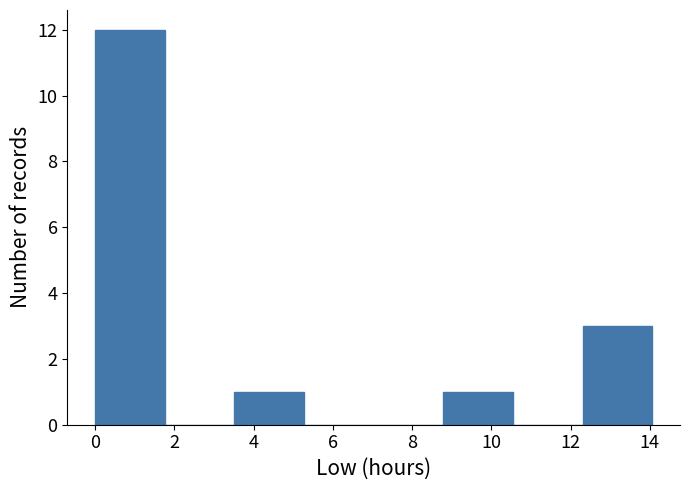

Reading left to right, transcribe this chart: for each bar, give the range it covers on the x-axis and its height. Neither the bar edges nor the heights are printed on the chart, so give them approximately, as read against the axes.

0.0 to 1.8: 12
1.8 to 3.6: 0
3.6 to 5.2: 1
5.2 to 7.0: 0
7.0 to 8.8: 0
8.8 to 10.6: 1
10.6 to 12.4: 0
12.4 to 14.0: 3